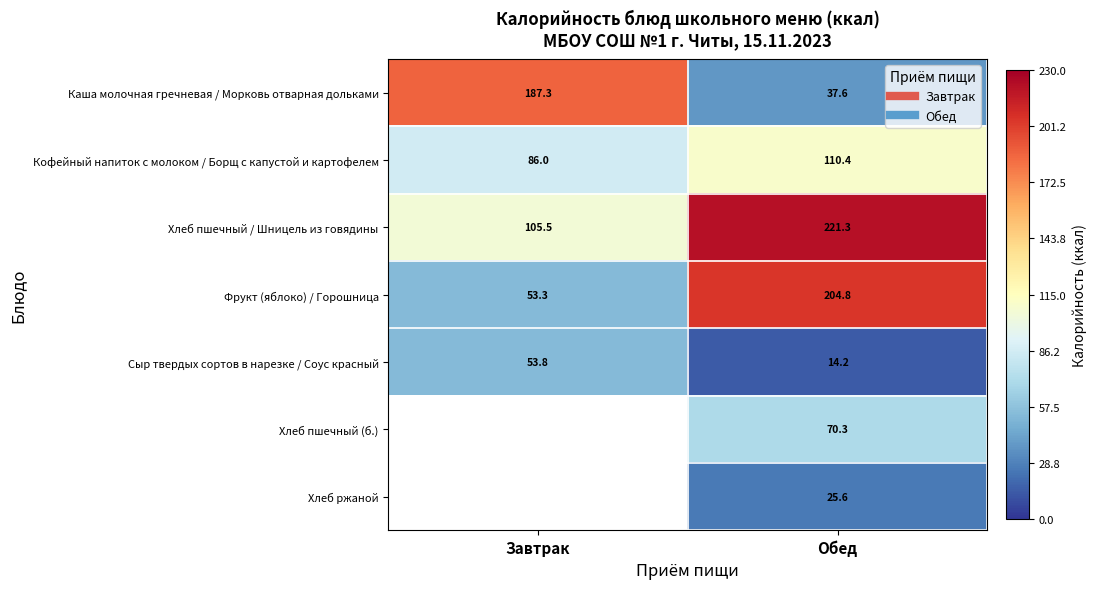

At which label is Каша молочная гречневая / Морковь отварная дольками closest to 112?

Обед